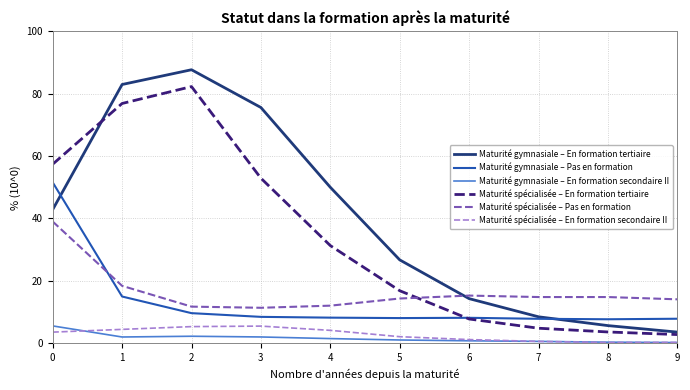

Is the value of Maturité spécialisée – En formation tertiaire at 7 greater than the value of Maturité gymnasiale – En formation tertiaire at 3?

No